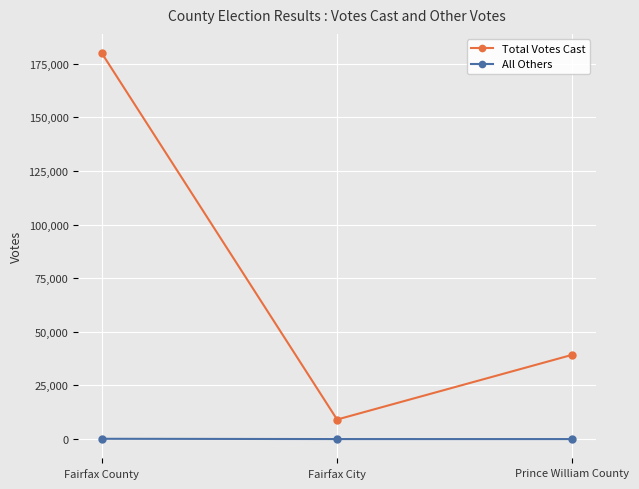

How many Total Votes Cast values are between 9109 and 179868?

3